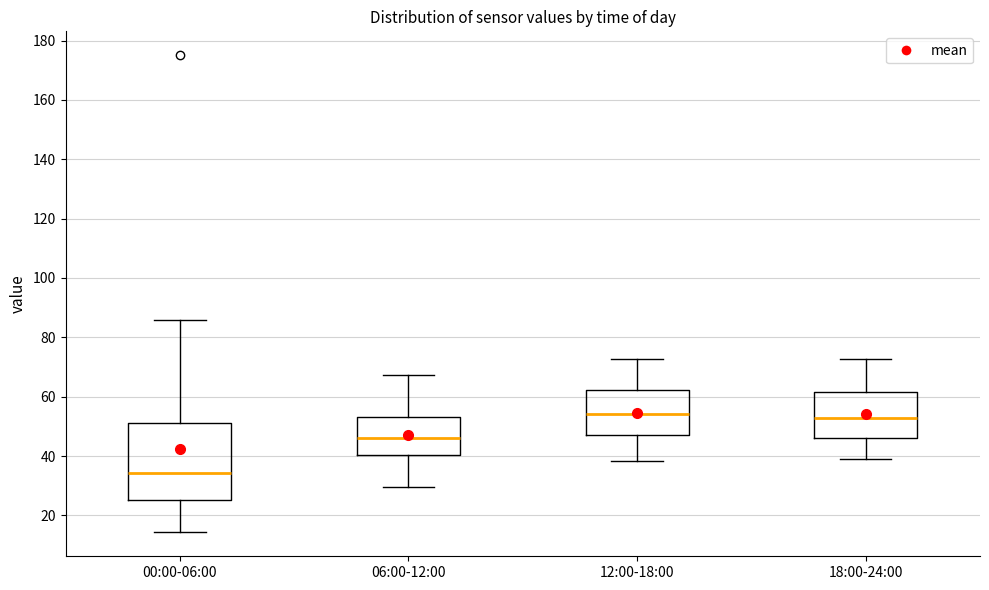

Reading left to right, transcribe this box plot: for each box, give where its median line is, the range the box spans, and where its two whiskers end, as read against the y-axis. The values are not printed on the chart, so give them approximately, as read against the axis.

00:00-06:00: median 34, box 26 to 52, whiskers 14 to 86
06:00-12:00: median 46, box 40 to 54, whiskers 30 to 68
12:00-18:00: median 54, box 48 to 62, whiskers 38 to 72
18:00-24:00: median 52, box 46 to 62, whiskers 38 to 72